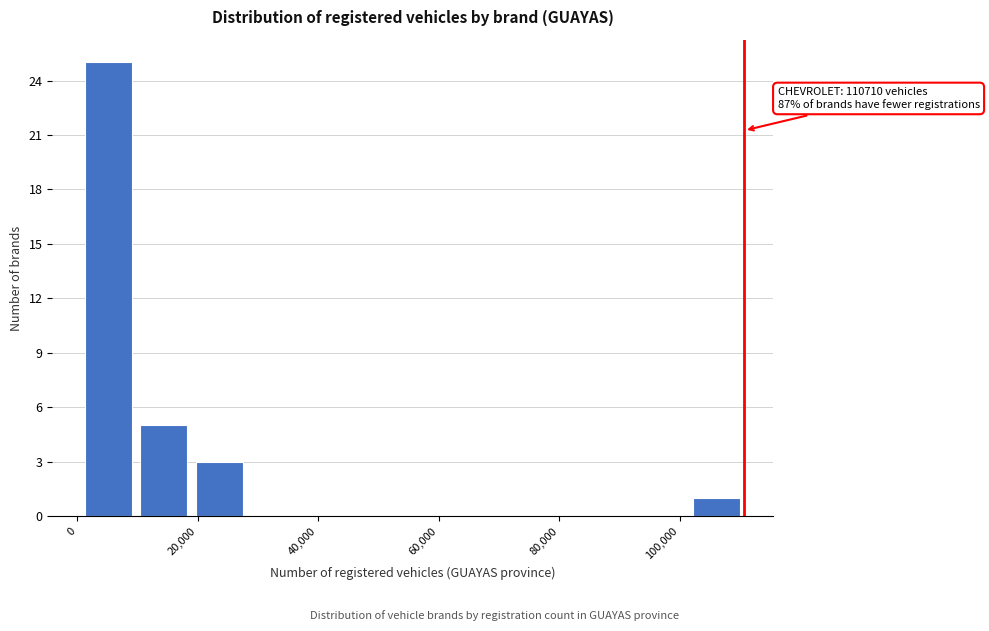

Over which range of the x-axis is the bar tallest?

0 to 10000